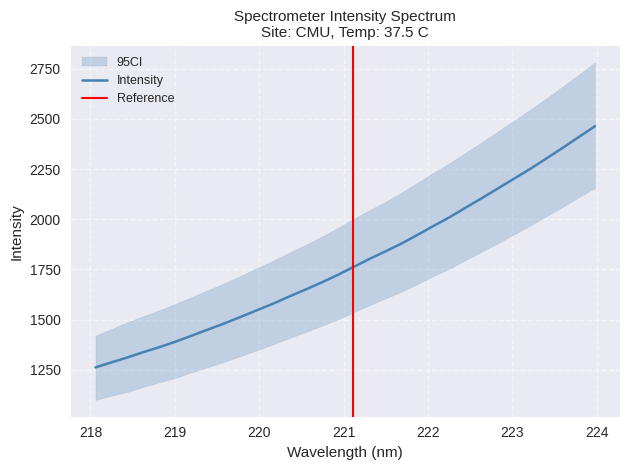

What is the change in value from 218.6332 to 219.2067?

+82.3